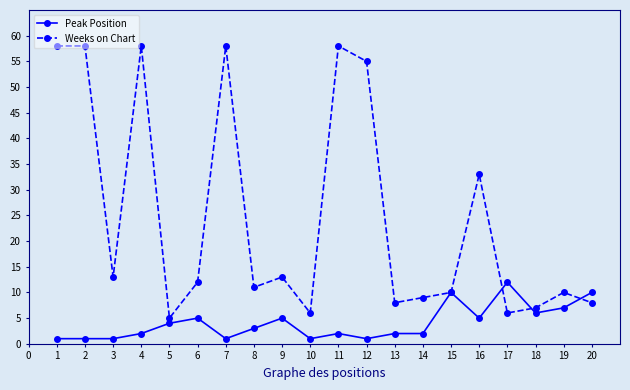

What is the value of the Weeks on Chart point at the 7th from the left?

58